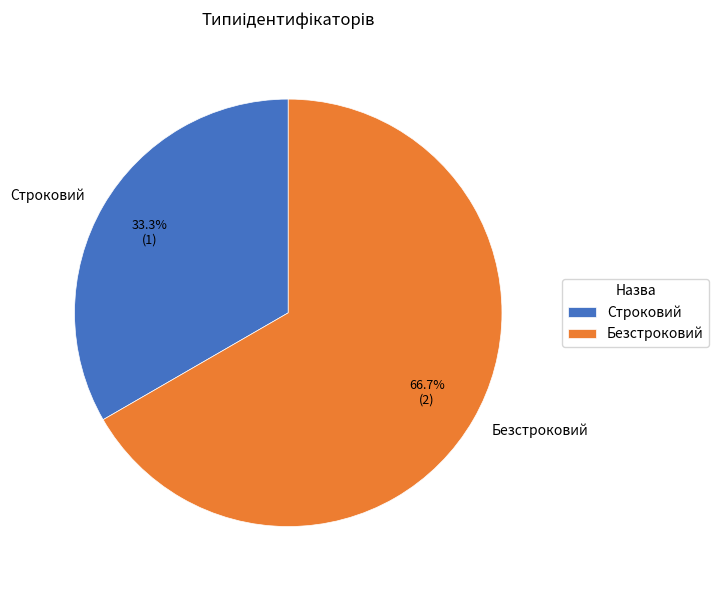

What is the ratio of the value at Безстроковий to the value at Строковий?

2.0